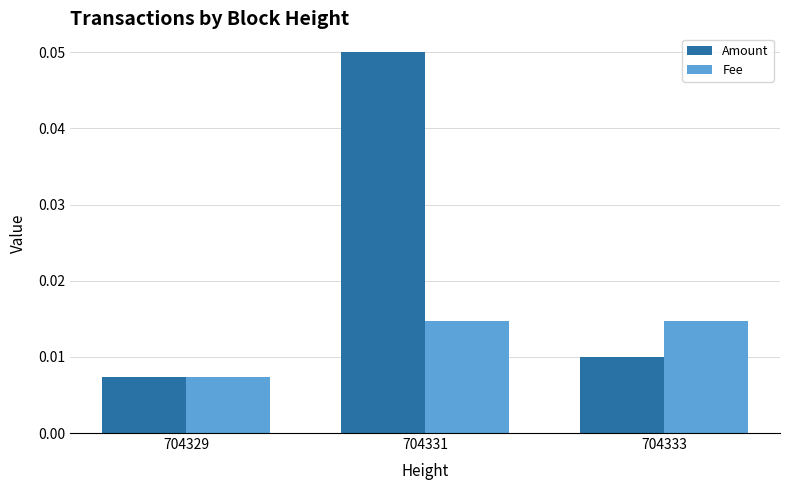

At 704331, list the series in order from smallest to largest.

Fee, Amount